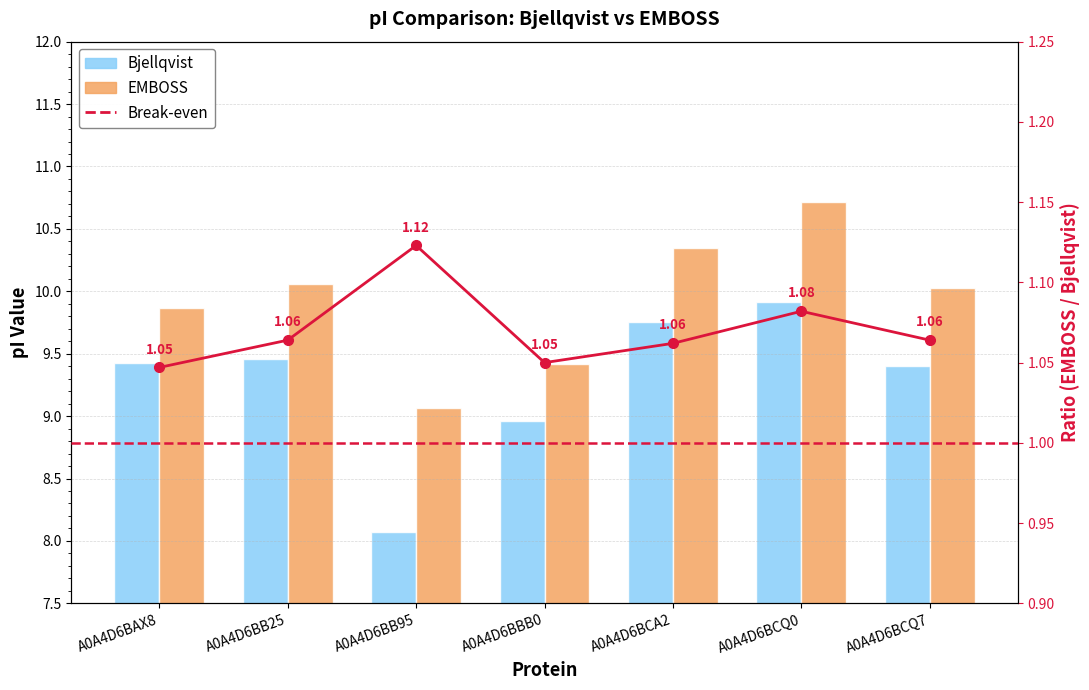

What is the sum of all EMBOSS values?

69.5